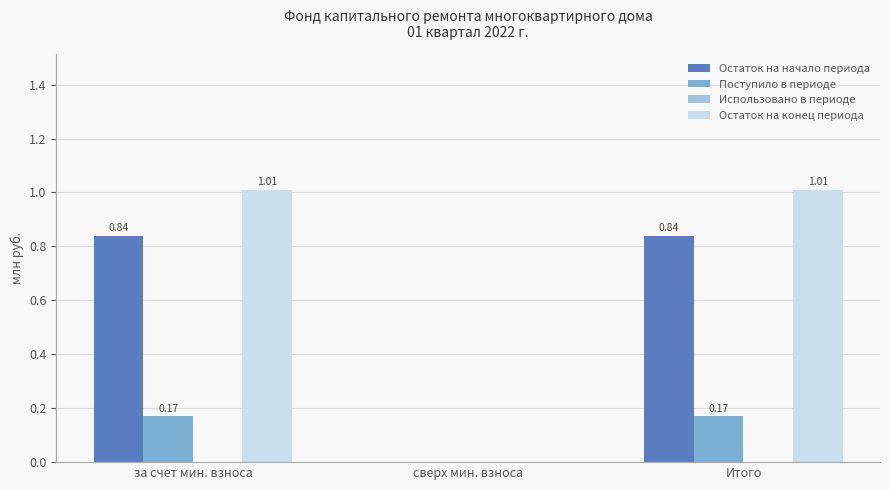

At which label is Поступило в периоде closest to 0?

сверх мин. взноса